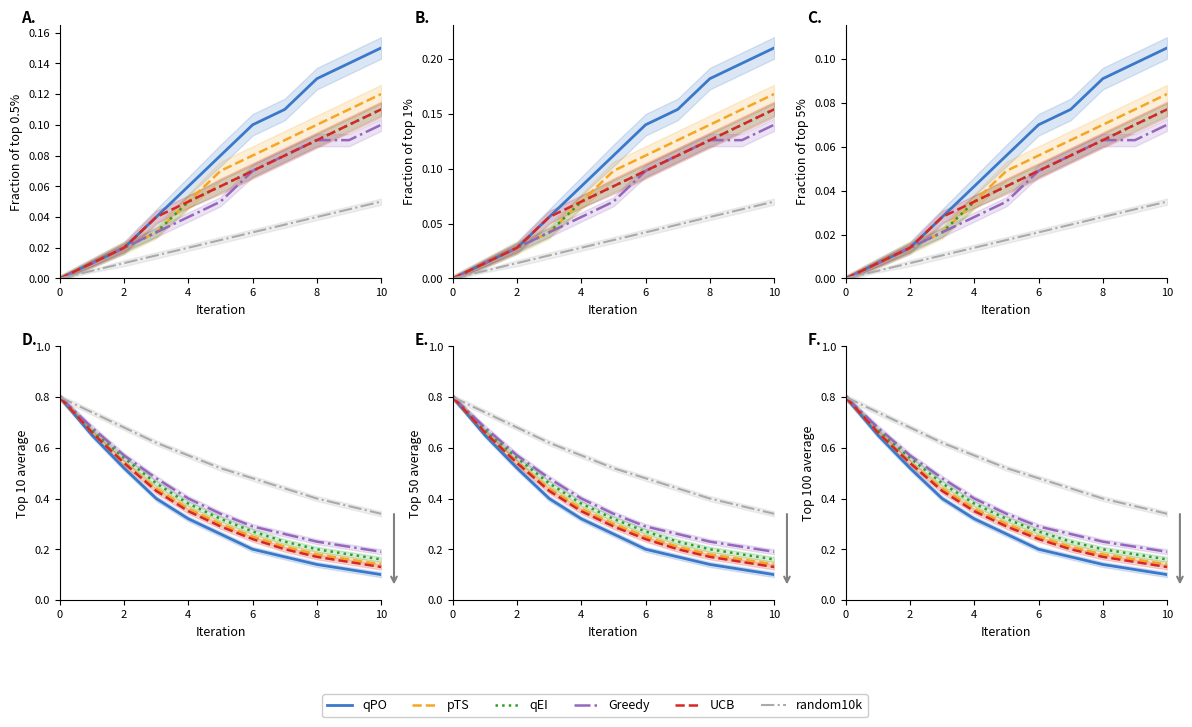

What is the approximate value of qEI at 10?

0.2